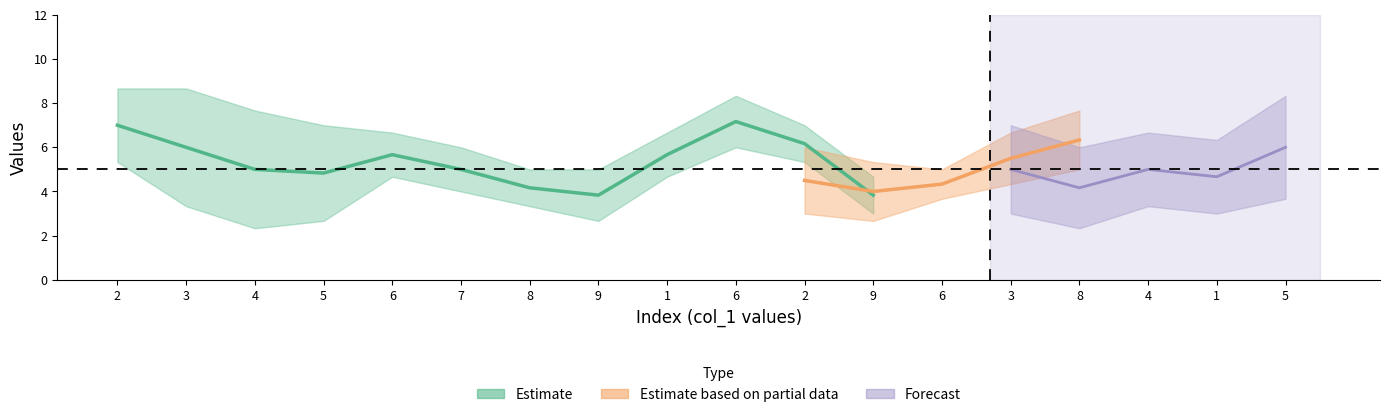

What is the sum of all col_6 values?

85